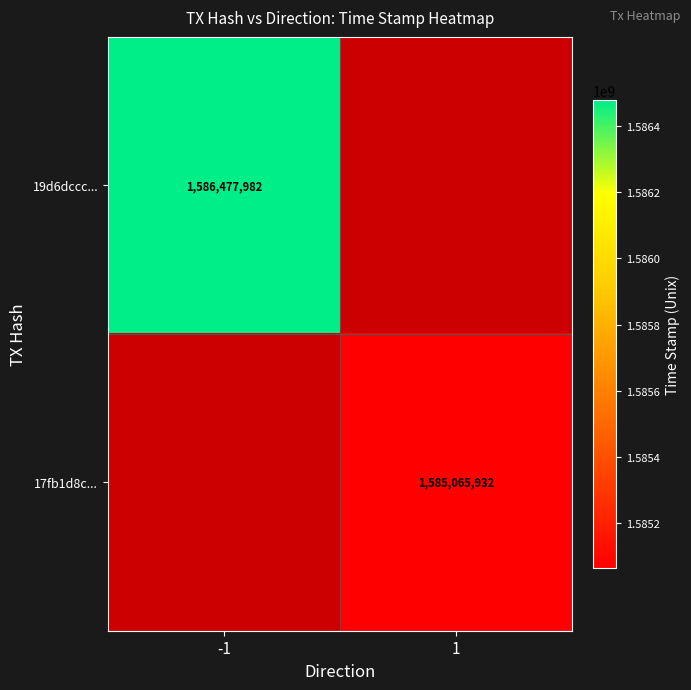

What is the greatest value displayed?

1586477982.0